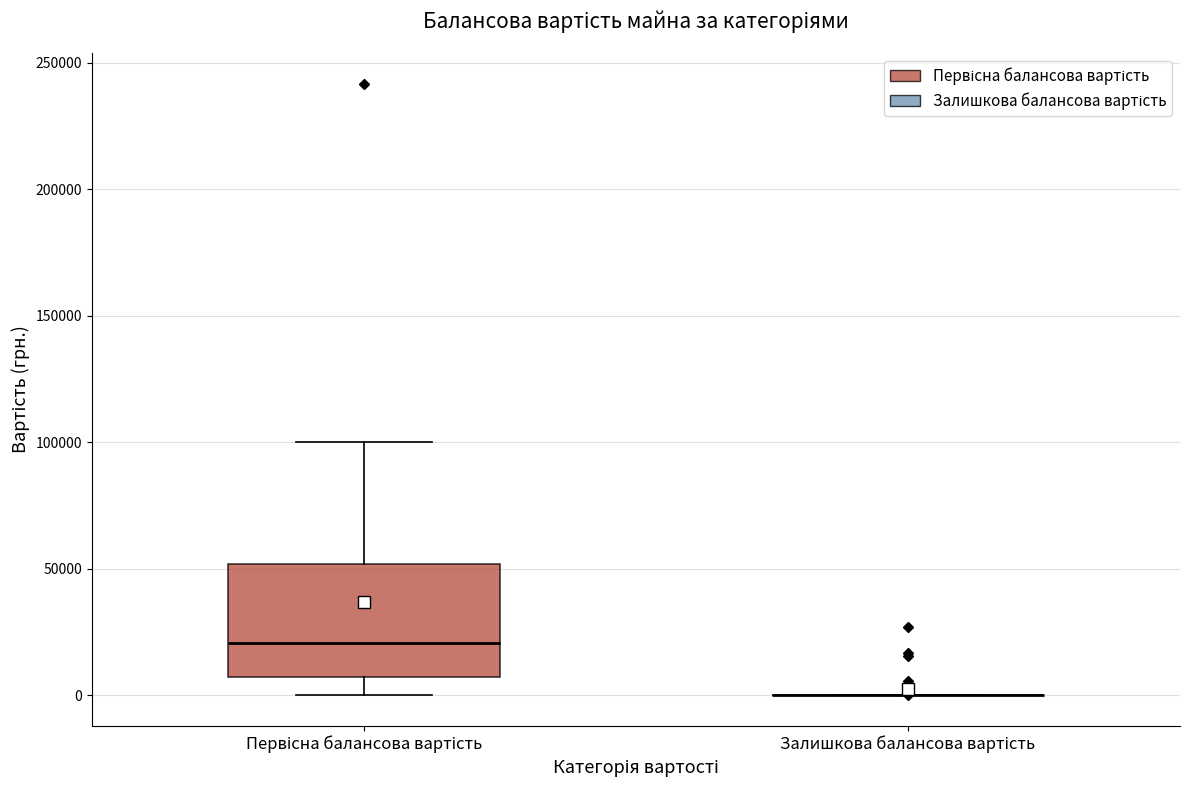

Comparing the boxes themselves (not the whiskers), which one is the tallest?

Первісна балансова вартість